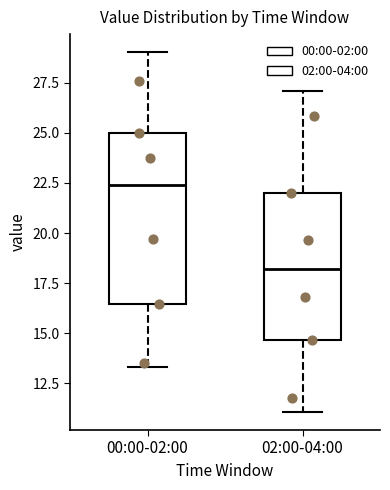

Comparing the boxes themselves (not the whiskers), which one is the tallest?

00:00-02:00